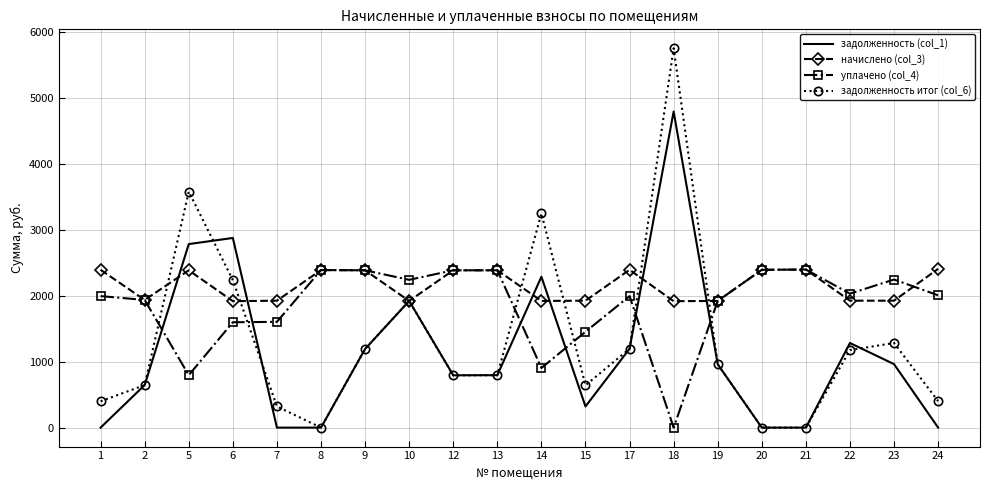

What is the total value across all series at 17?

6787.8